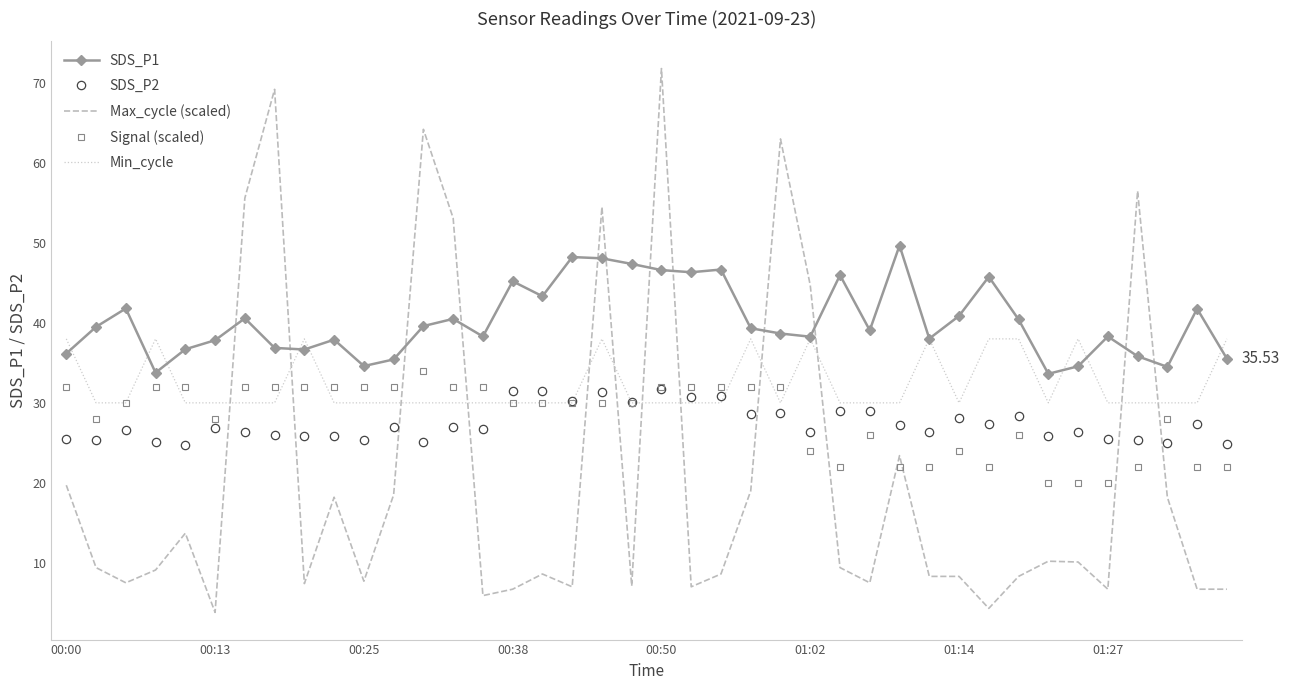

What is the difference between the second highest and second lowest values in the SDS_P2 series?

6.7